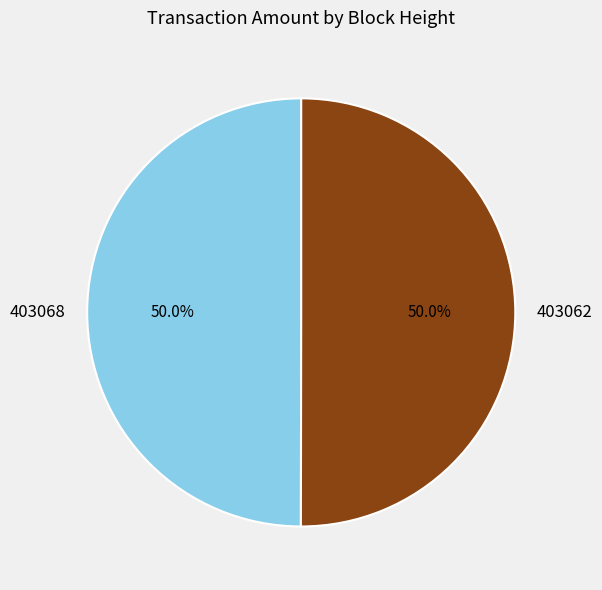

How much of the chart is everything except 403068?

50.0%